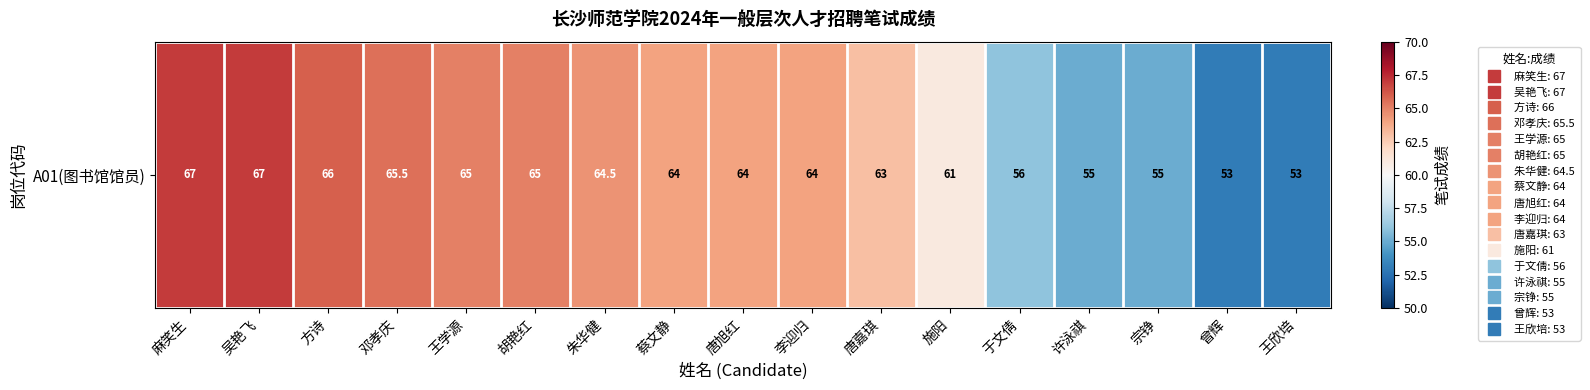

Reading left to right, list all the values displayed in this chart.

67.0	67.0	66.0	65.5	65.0	65.0	64.5	64.0	64.0	64.0	63.0	61.0	56.0	55.0	55.0	53.0	53.0